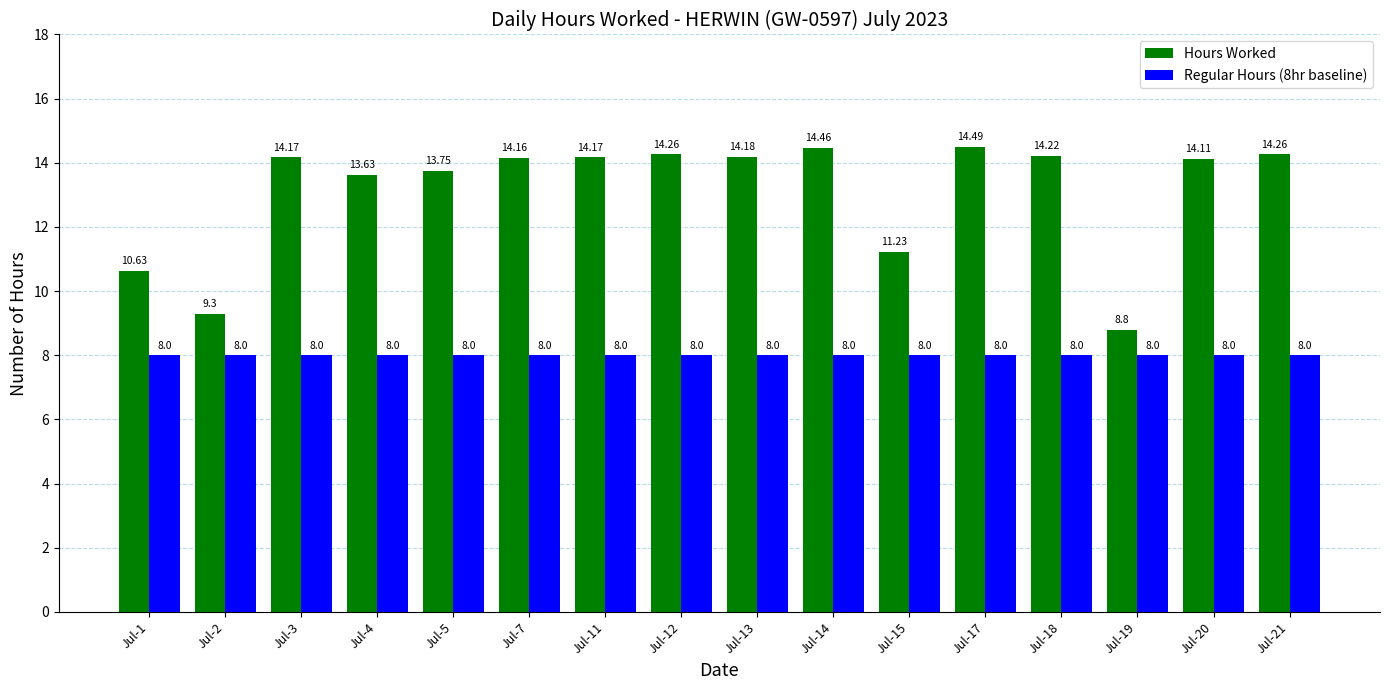

What is the sum of the Regular Hours (8hr baseline) values at Jul-7 and Jul-14?

16.0